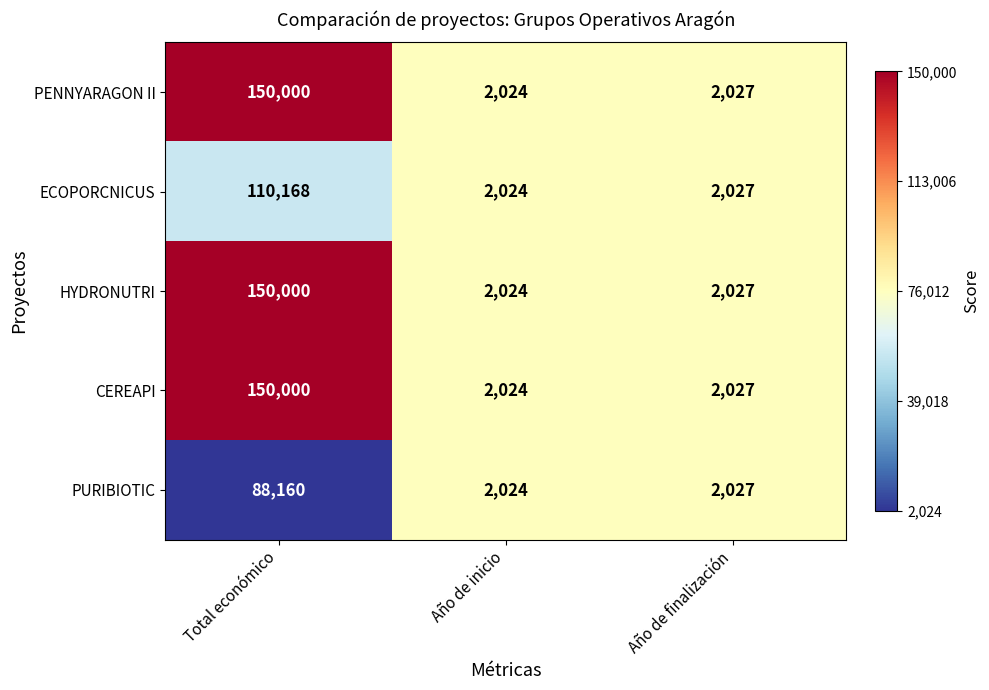

What is the total value across all series at Año de inicio?

10120